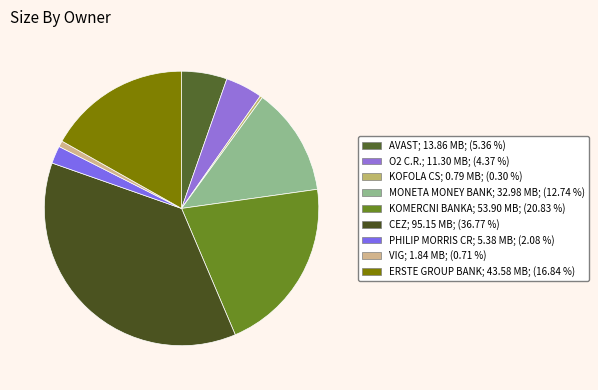

What is the smallest slice in the pie chart?

KOFOLA CS